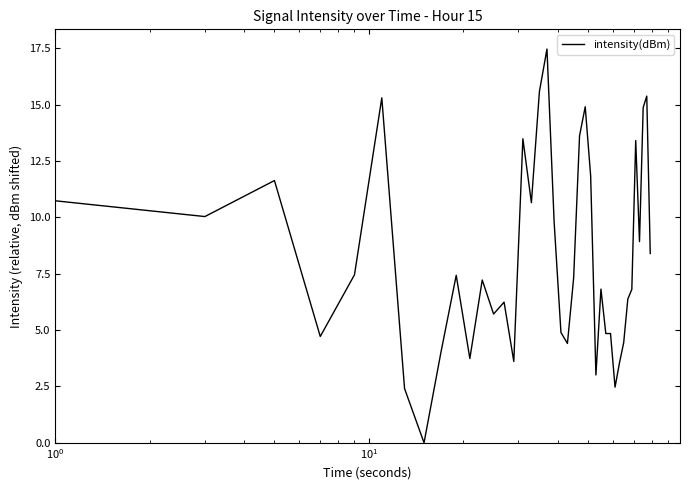

Reading left to right, what are all the values shown in this chart?

10.7	10.0	11.6	4.7	7.5	15.3	2.4	0.0	4.0	7.4	3.7	7.2	5.7	6.2	3.6	13.5	10.7	15.6	17.5	9.8	4.9	4.4	7.3	13.6	14.9	11.8	3.0	6.8	4.8	4.8	2.5	3.5	4.4	6.4	6.8	13.4	8.9	14.9	15.4	8.4